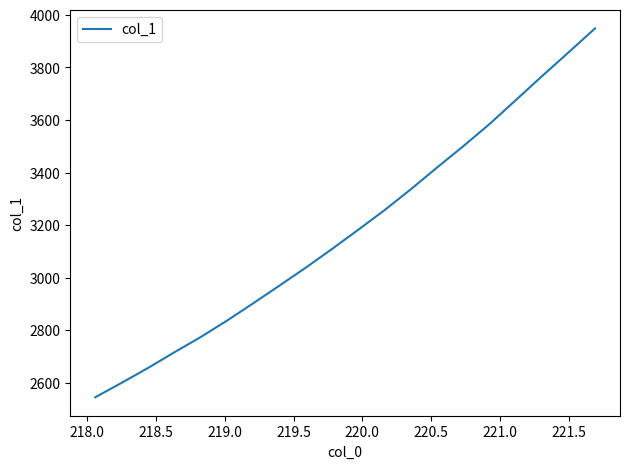

What is the maximum value shown in the chart?

3948.6